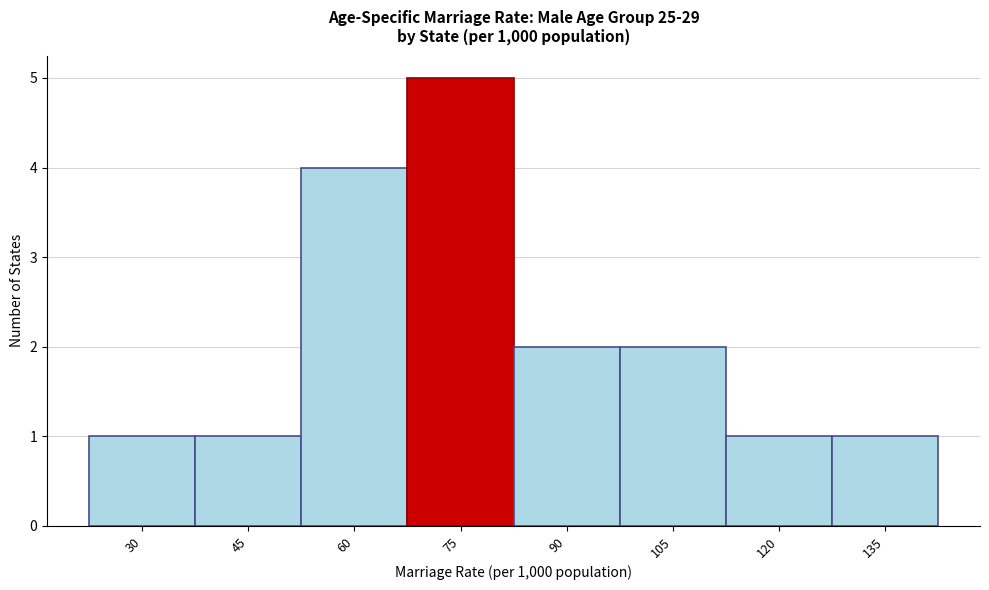

Reading left to right, transcribe all the data shown in this chart.

1	1	4	5	2	2	1	1